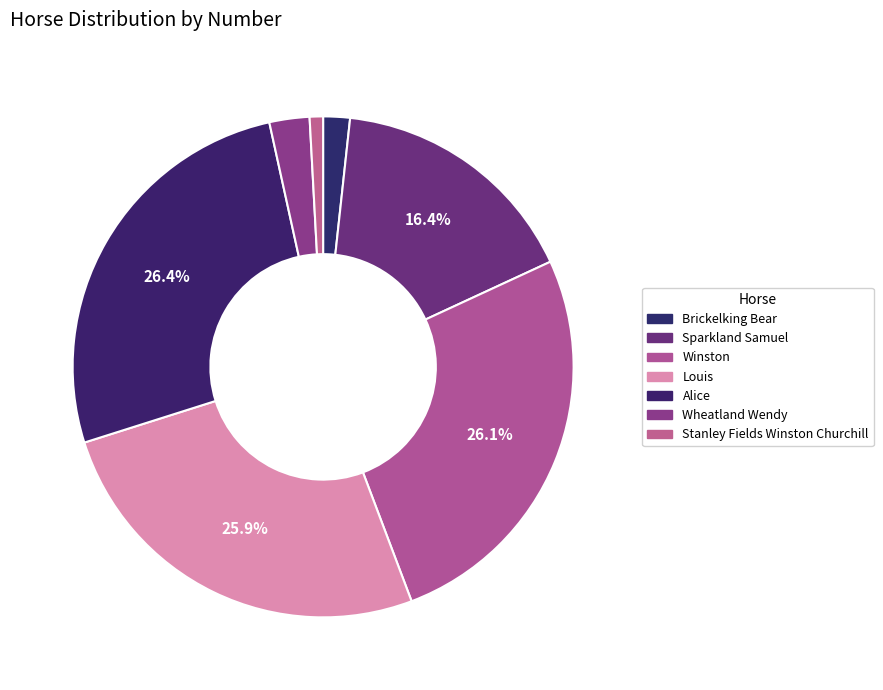

To the nearest percent, what is the combined percentage of Brickelking Bear and Stanley Fields Winston Churchill?

3%